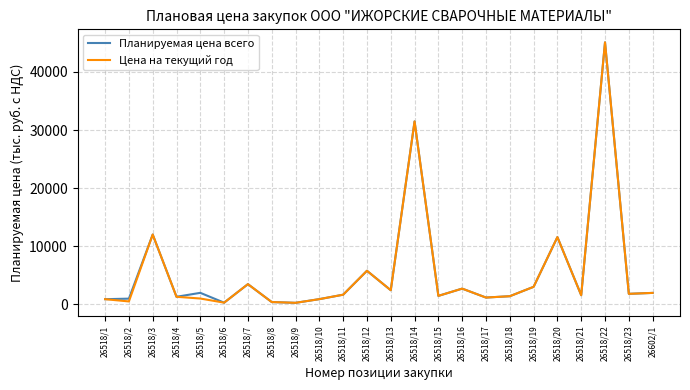

Where is Цена на текущий год nearest to the value 22672?

26518/14